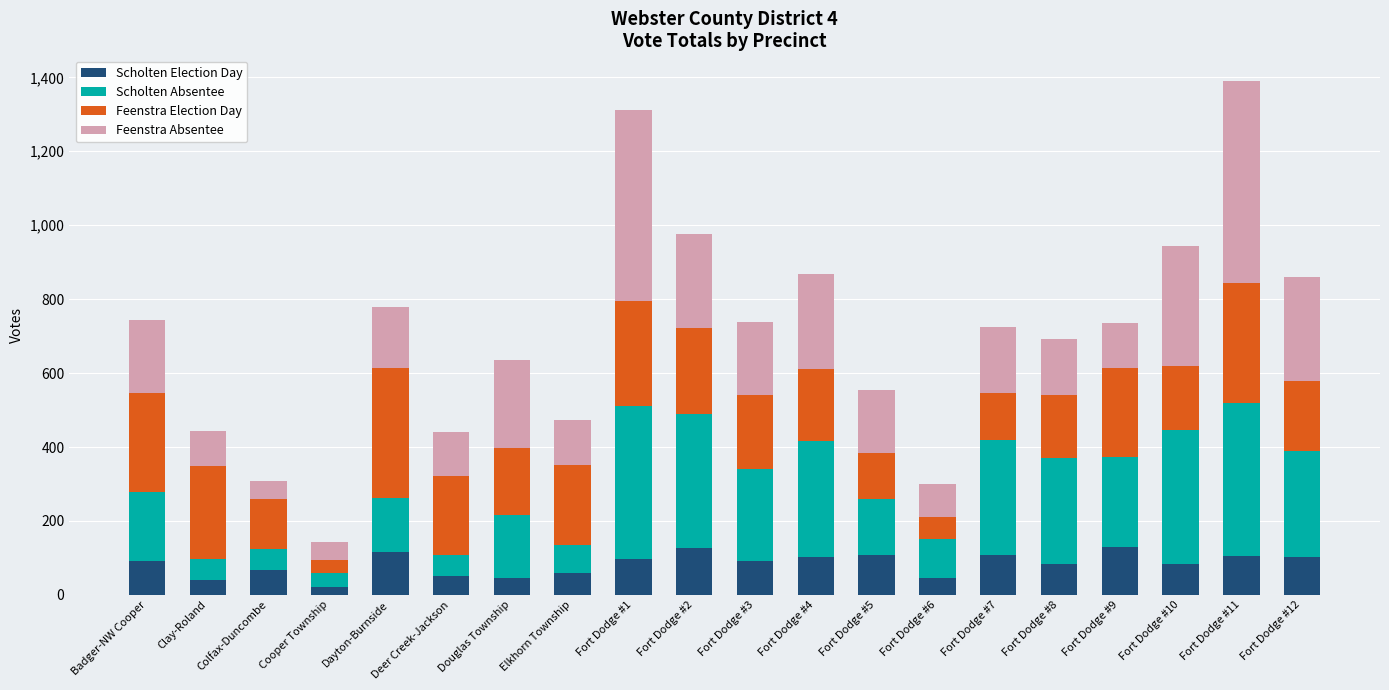

What value does the Scholten Election Day series have at Fort Dodge #4?

103